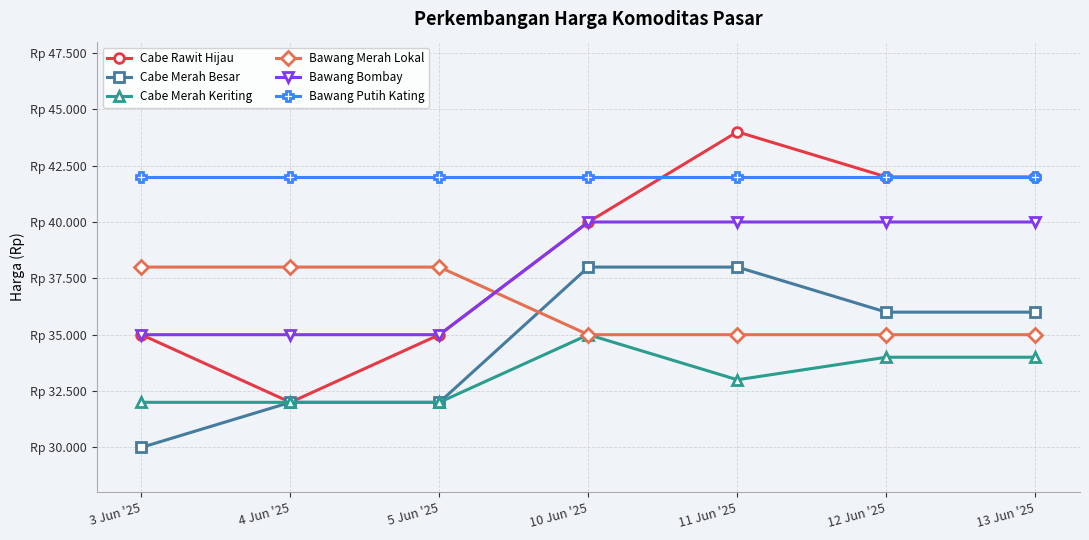

The Bawang Putih Kating series shows 42000 at 13 Jun '25. True or false?

True